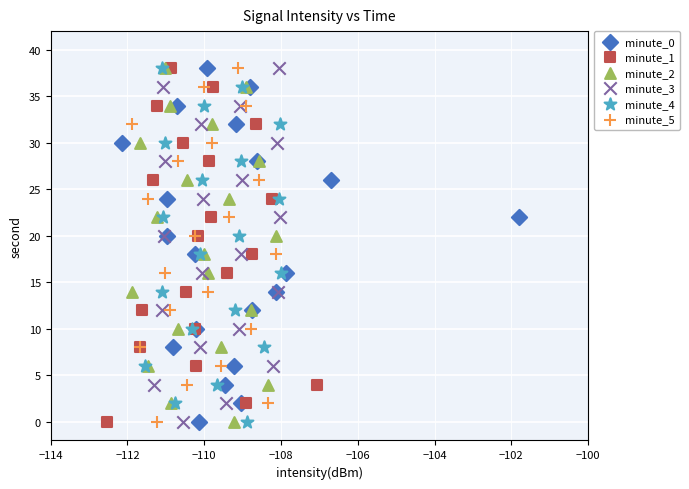

What are all the series names shown in the legend?

minute_0, minute_1, minute_2, minute_3, minute_4, minute_5